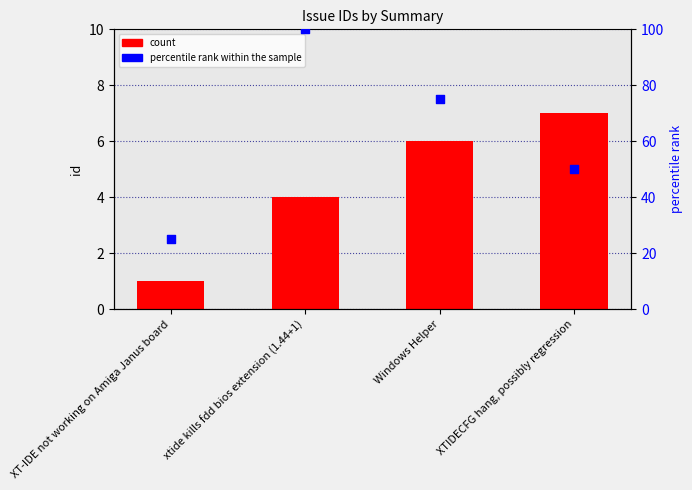

At how many categories does at least one series exceed 39?

3